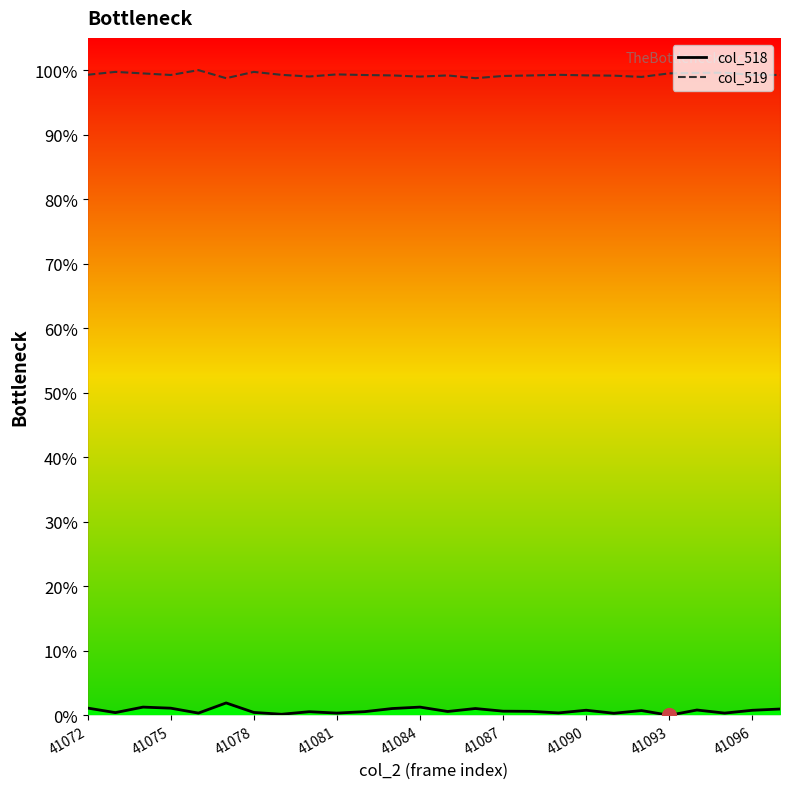

True or false: col_519 and col_518 intersect in this chart.

False